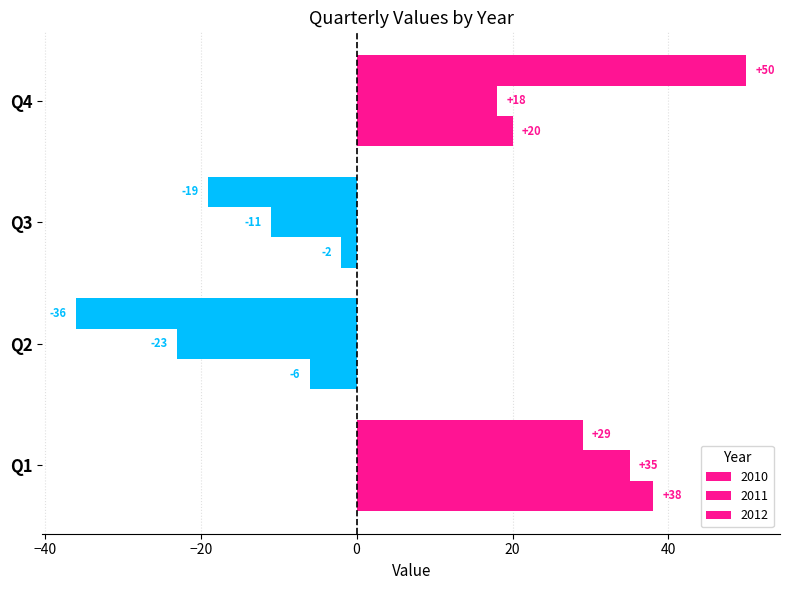

What is the difference between the 2012 values at Q2 and Q4?

86